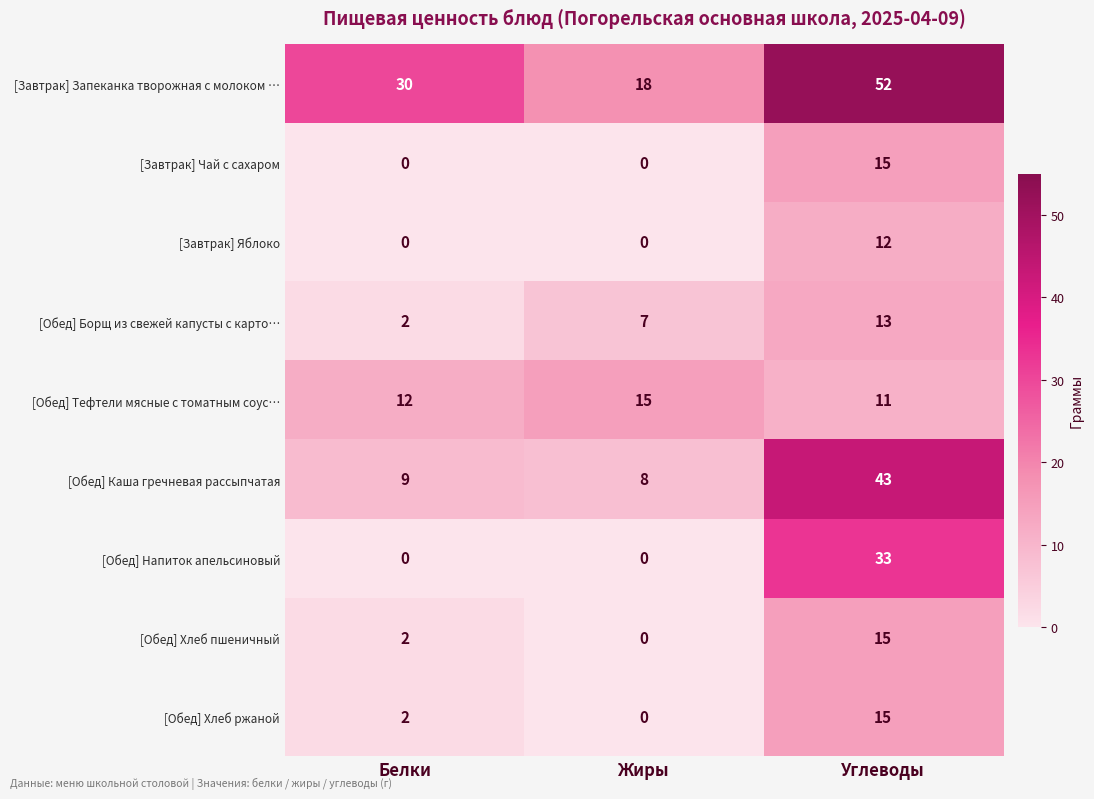

Reading left to right, what are all the values shown in this chart?

[Завтрак] Запеканка творожная с молоком …: 30	18	52
[Завтрак] Чай с сахаром: 0	0	15
[Завтрак] Яблоко: 0	0	12
[Обед] Борщ из свежей капусты с карто…: 2	7	13
[Обед] Тефтели мясные с томатным соус…: 12	15	11
[Обед] Каша гречневая рассыпчатая: 9	8	43
[Обед] Напиток апельсиновый: 0	0	33
[Обед] Хлеб пшеничный: 2	0	15
[Обед] Хлеб ржаной: 2	0	15